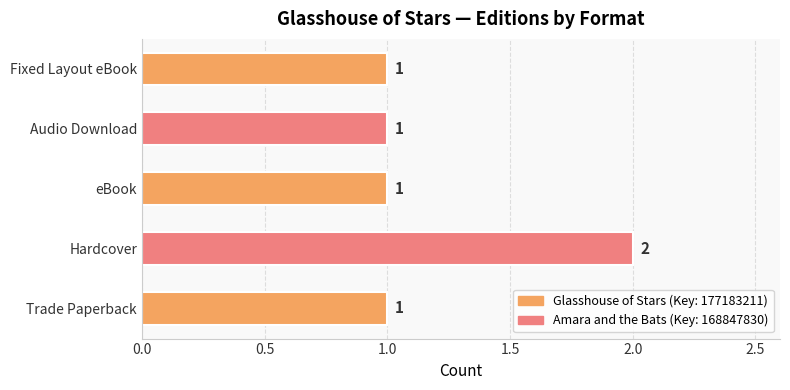

Approximately how many times larger is the value at Fixed Layout eBook compared to Hardcover?

0.5